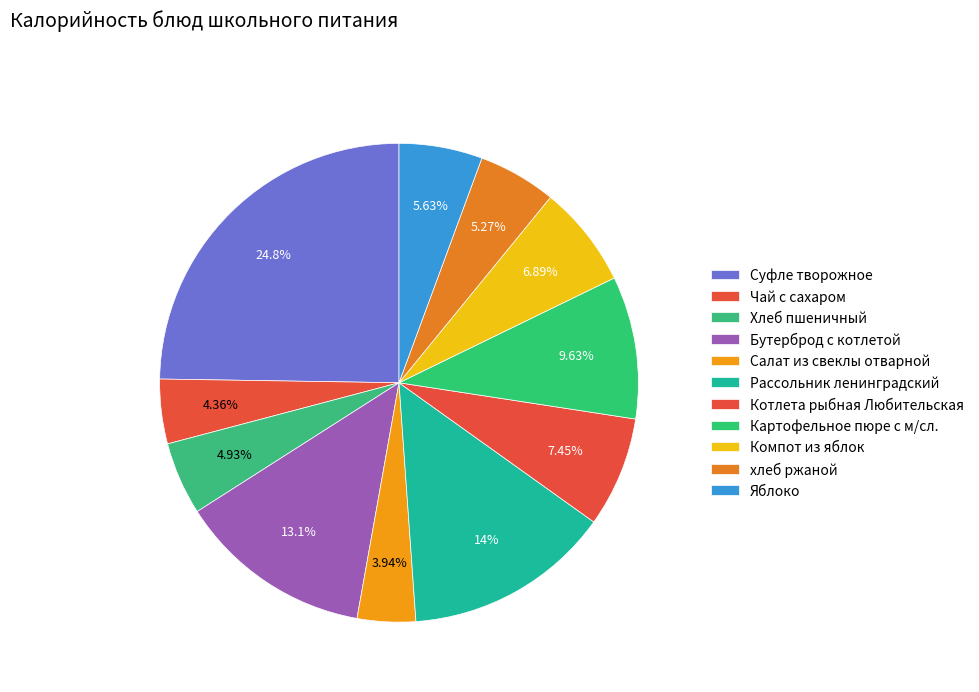

What portion of the pie excludes Чай с сахаром?

95.6%